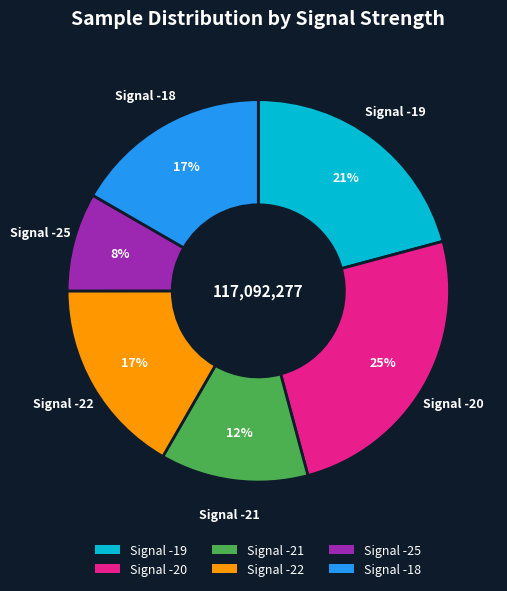

Between Signal -19 and Signal -18, which is larger?

Signal -19